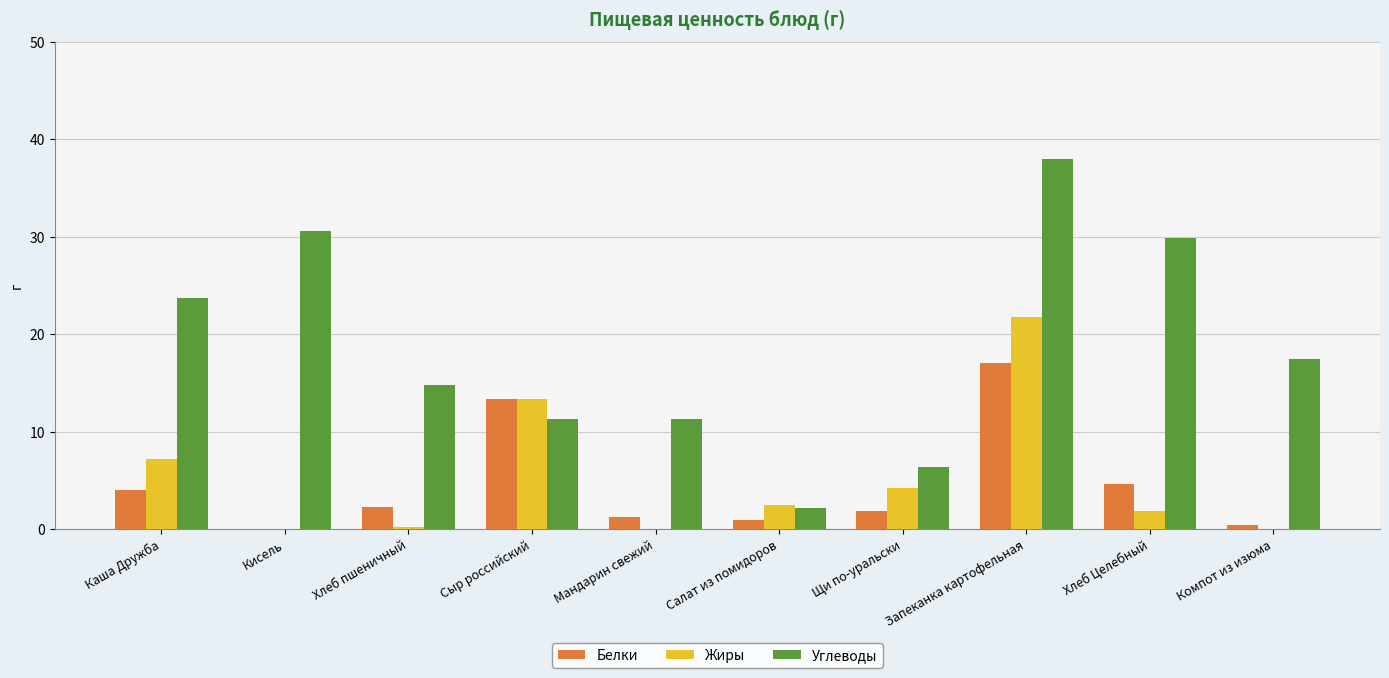

Between Кисель and Хлеб пшеничный, which series saw the biggest shift?

Углеводы